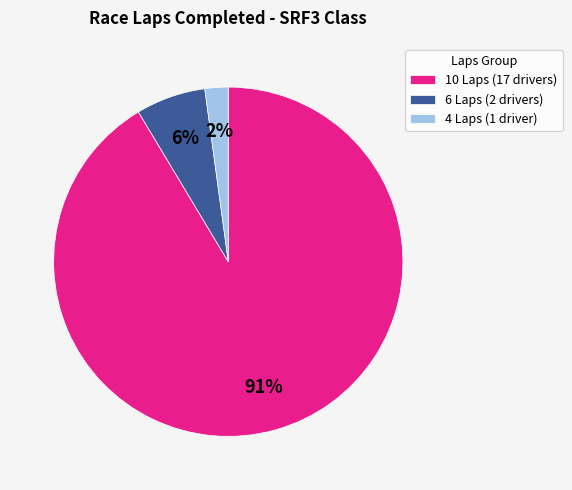

To the nearest percent, what is the difference between the 4 Laps (1 driver) and 6 Laps (2 drivers) slice percentages?

4%